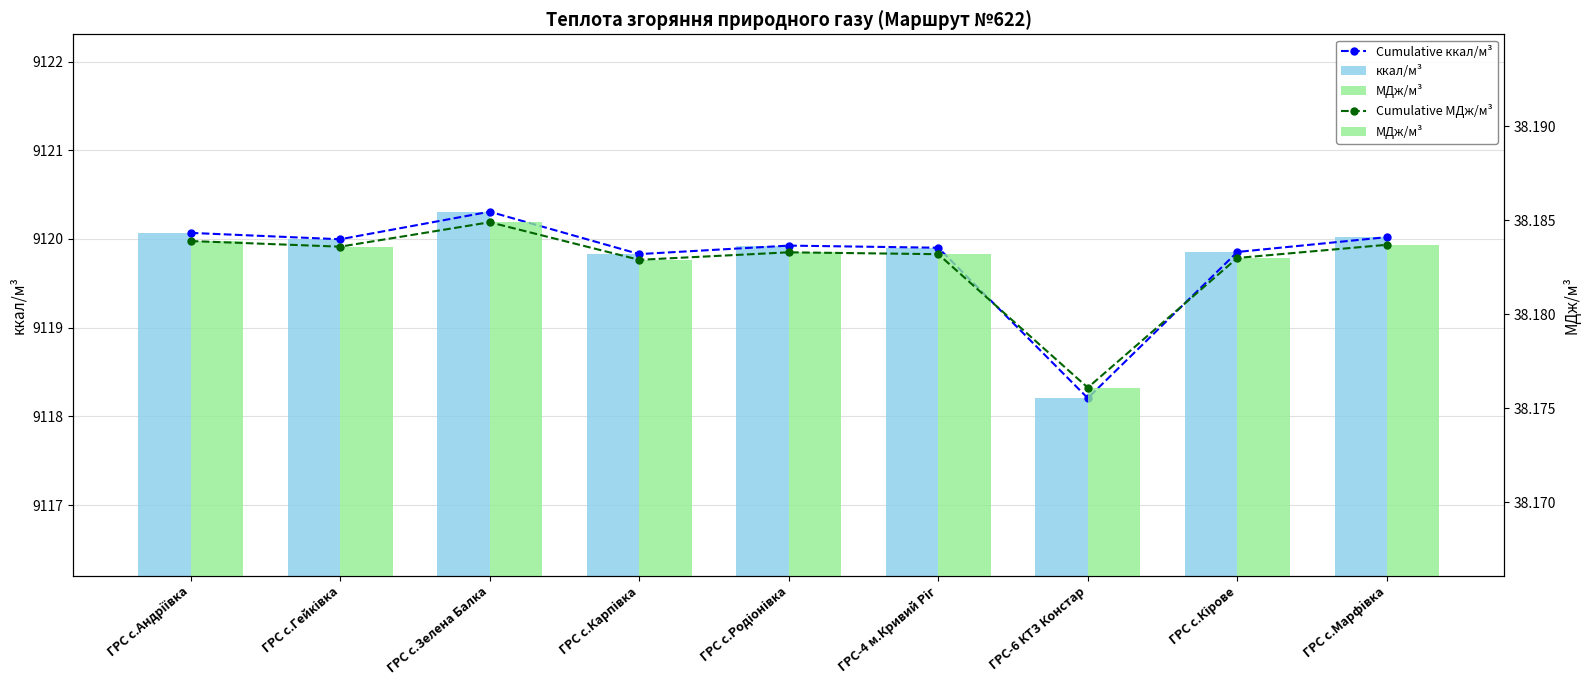

How many Cumulative МДж/м³ values are between 38 and 39?

9